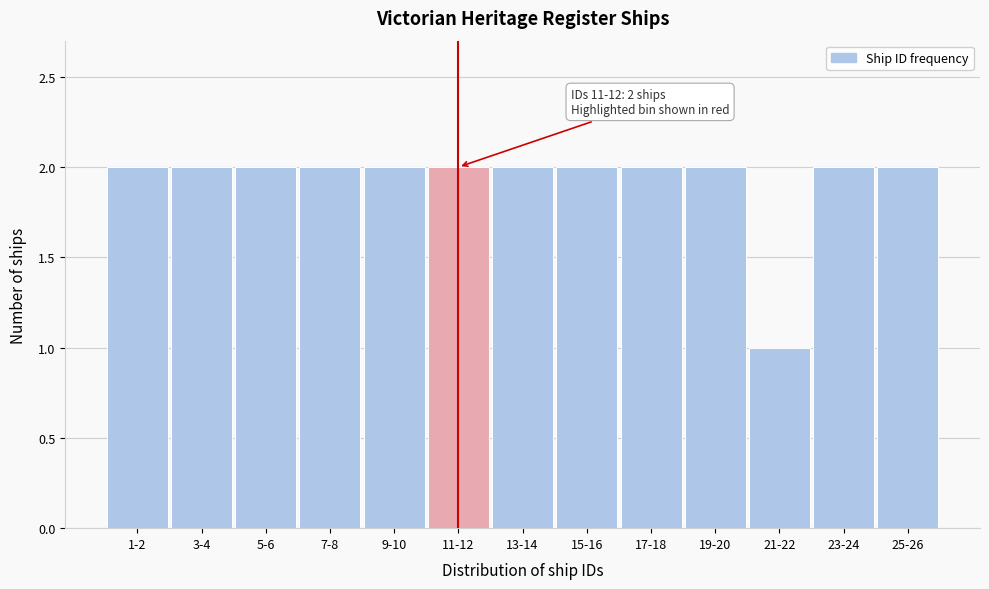

Reading right to left, what are all the values shown in this chart?

2	2	1	2	2	2	2	2	2	2	2	2	2